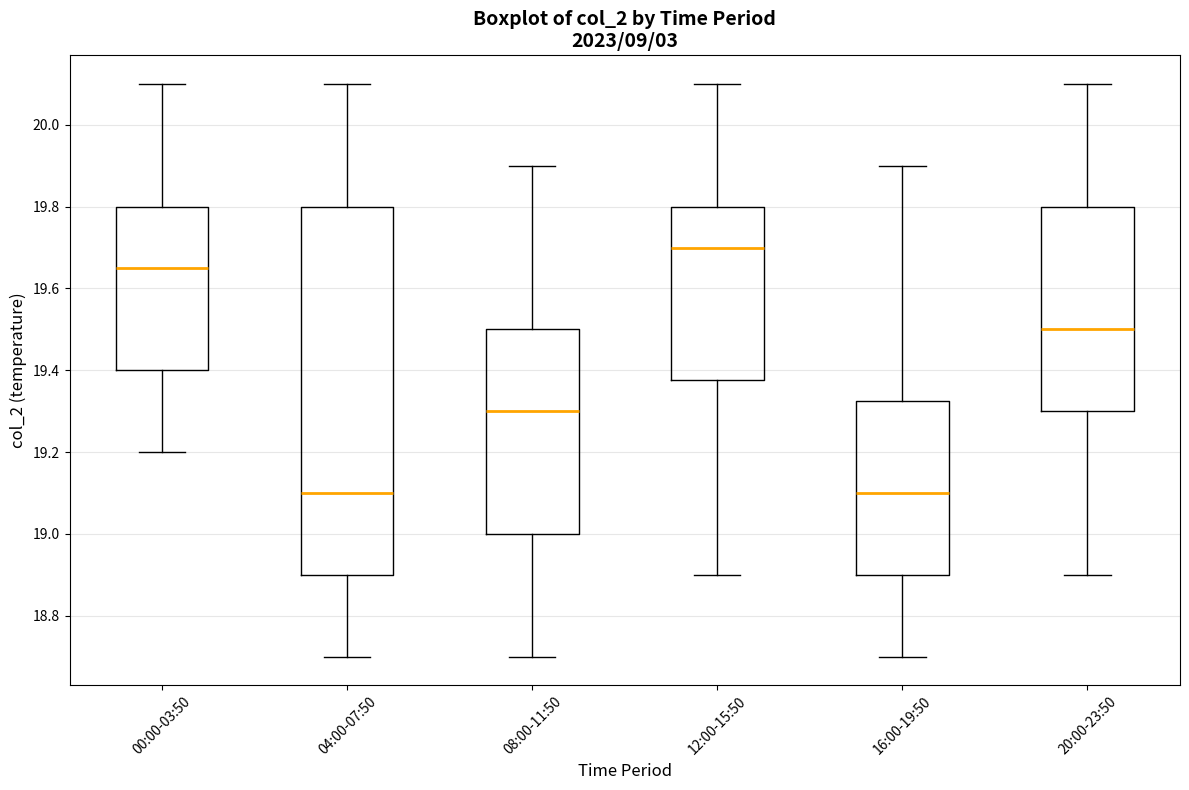

Which box's median line is the highest?

12:00-15:50